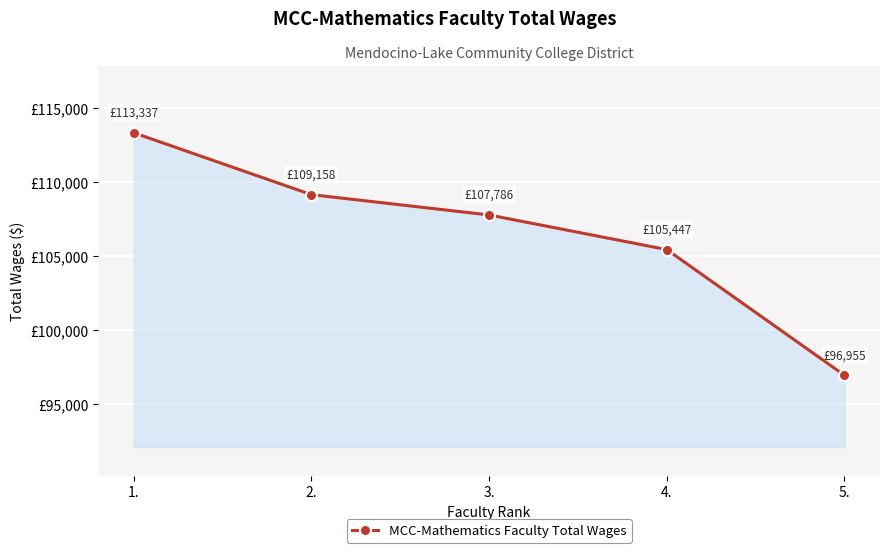

What is the sum of all values?

532684.2